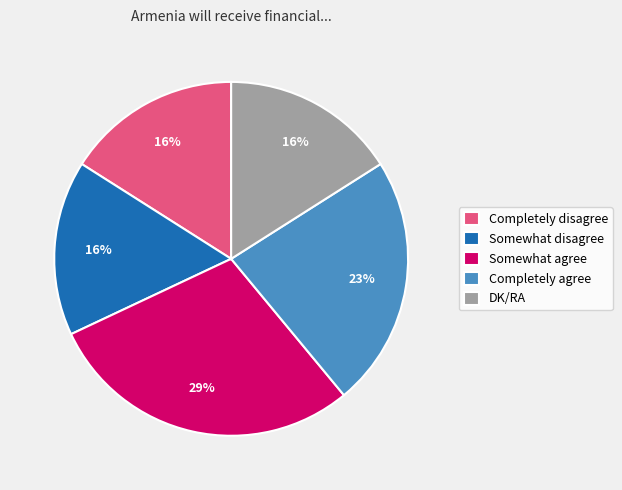

Count the number of slices in the pie.

5